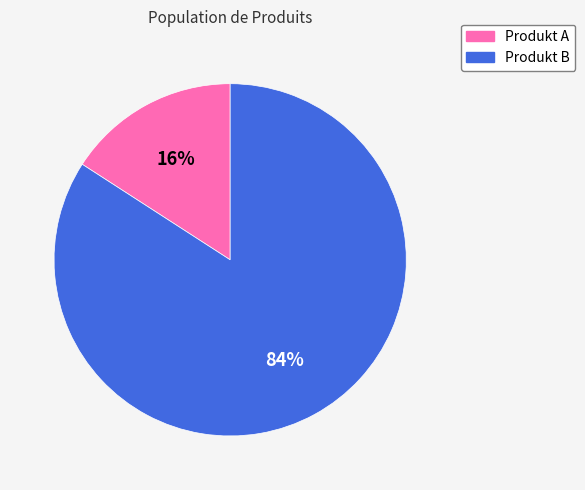

Is there any slice that represents more than half of the pie?

Yes